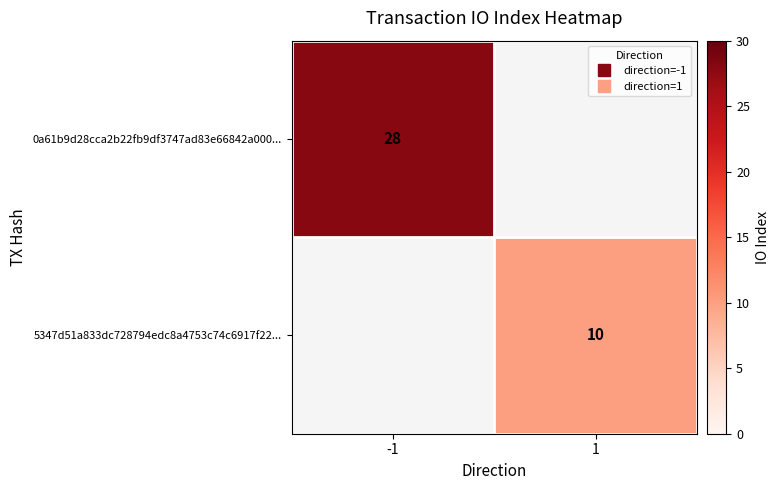

Which category has the highest value across all series?

-1